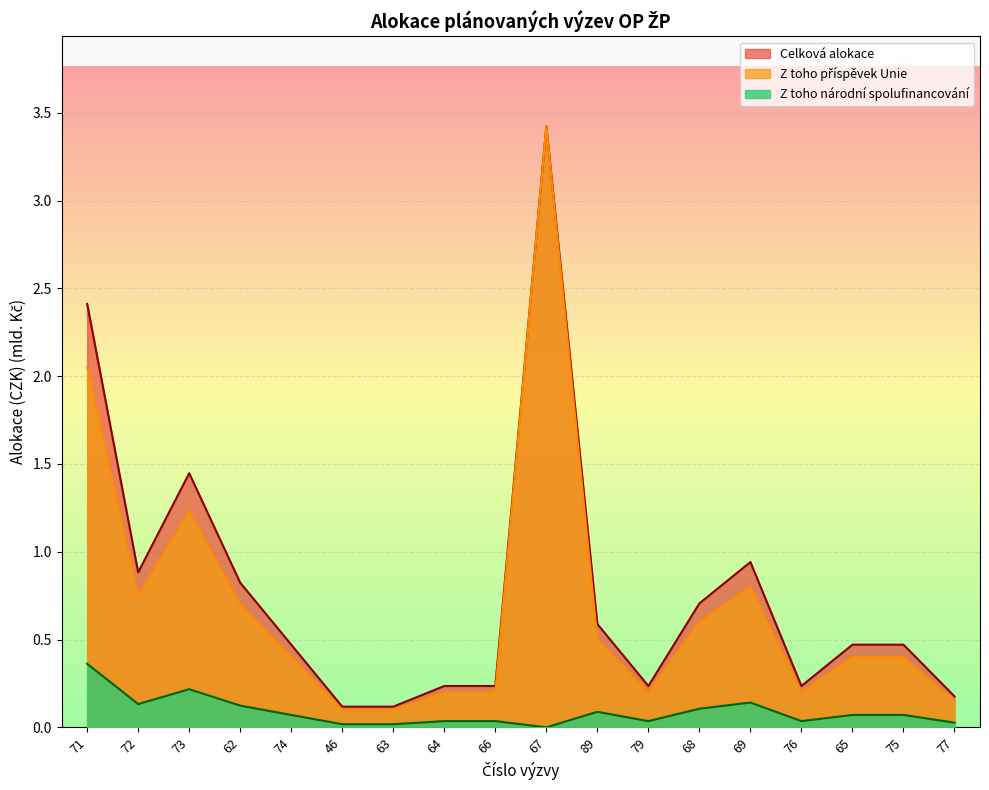

Is it true that Z toho příspěvek Unie equals 1.2 at 73?

True